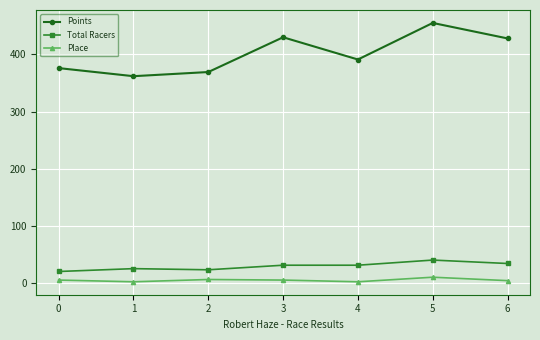

What is the approximate value of Total Racers at 2?

23.0